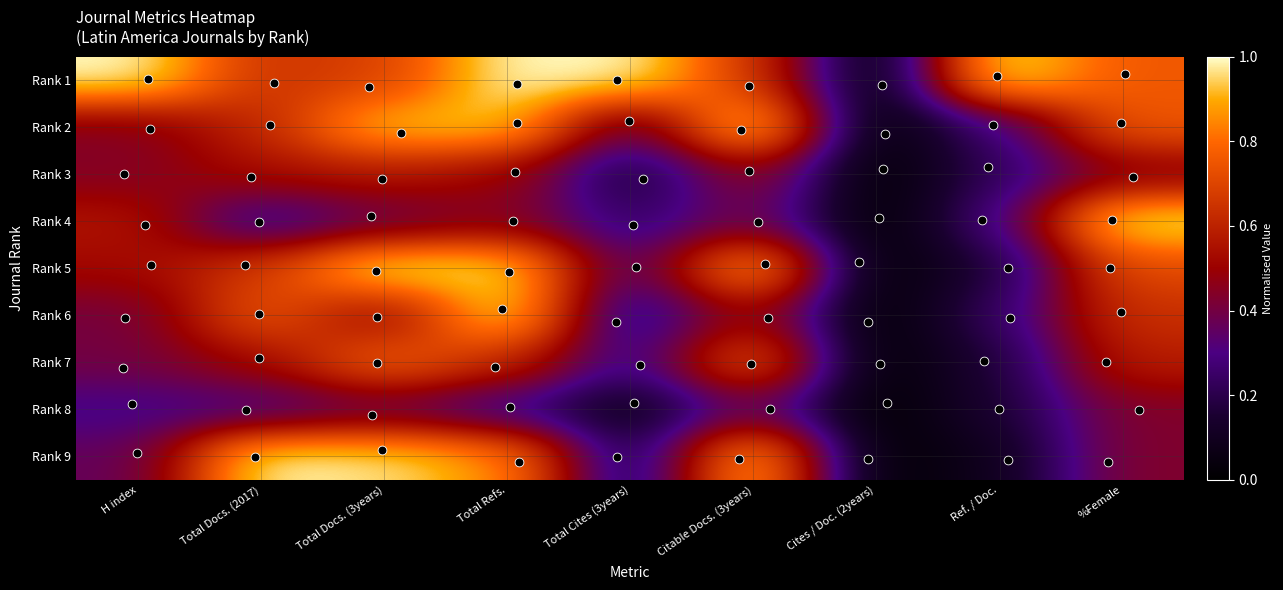

Count the number of data series in this chart.

9